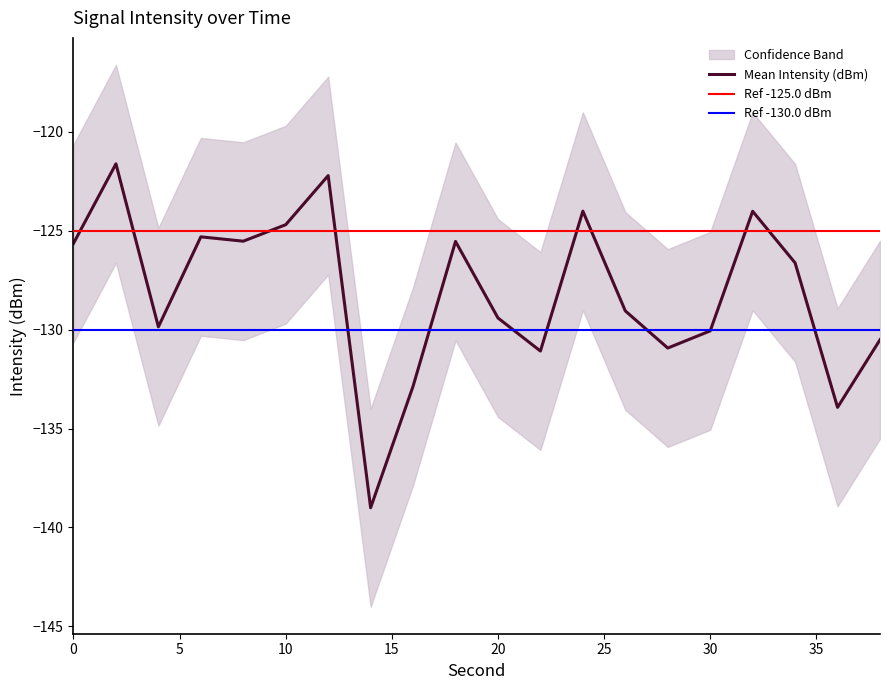

Which series changed the most between 12 and 38?

Mean Intensity (dBm)